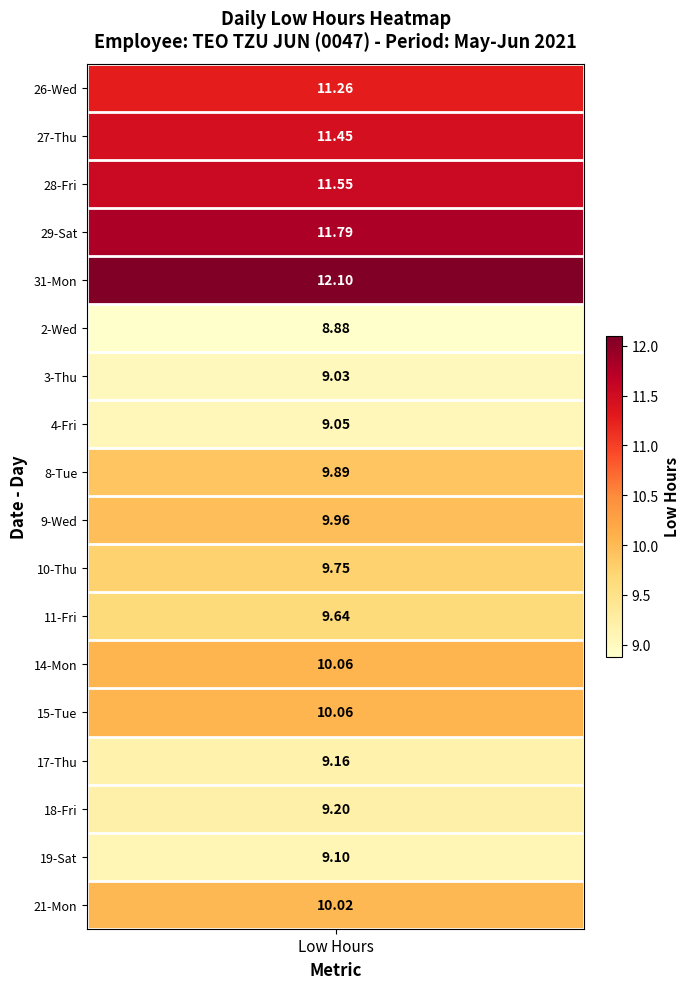

Count the number of data series in this chart.

18